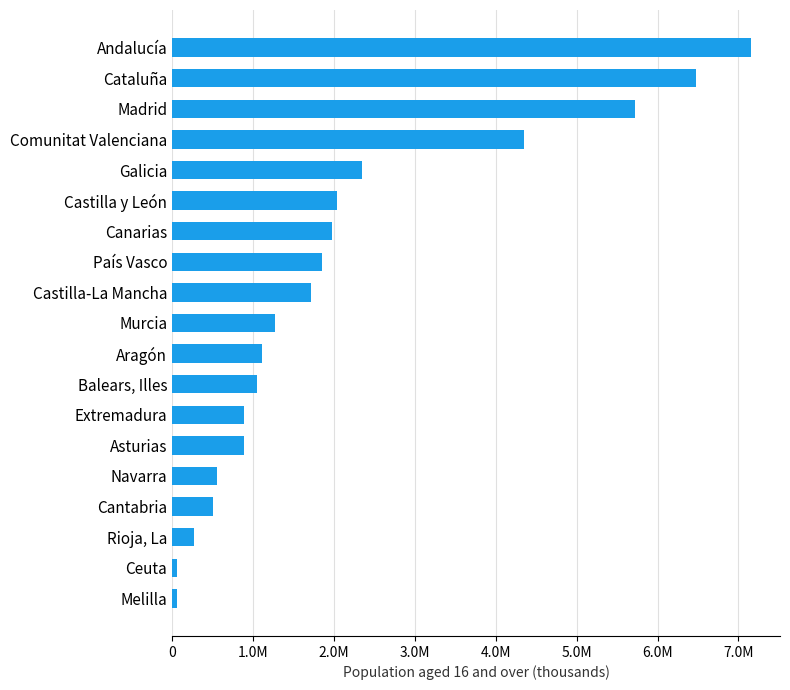

Are the bars horizontal?

Yes